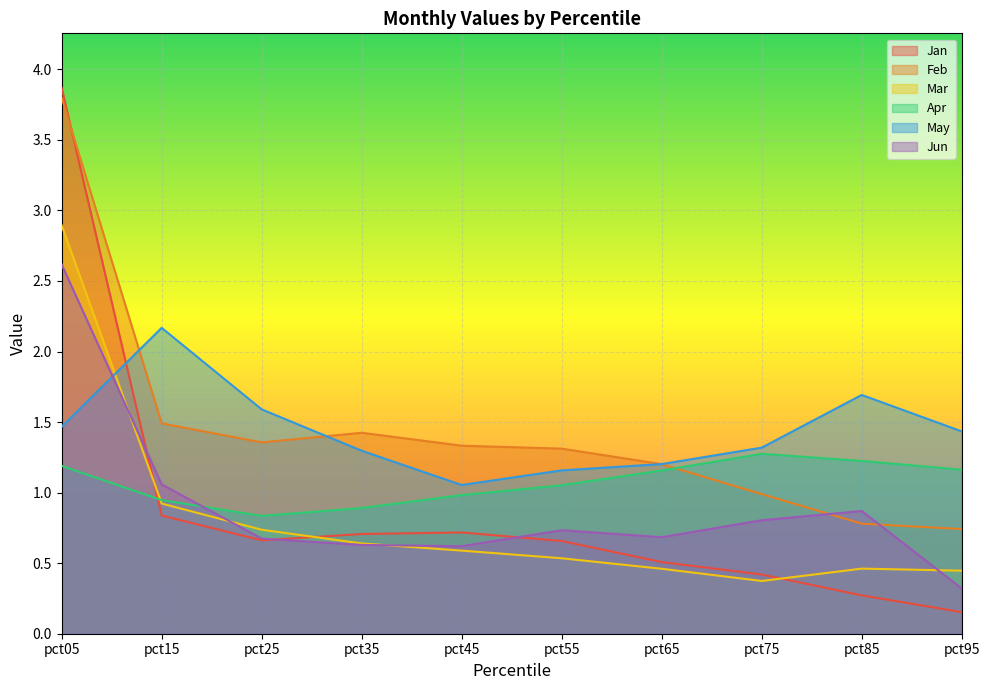

What is the difference between the highest and lowest values at pct25?

0.9